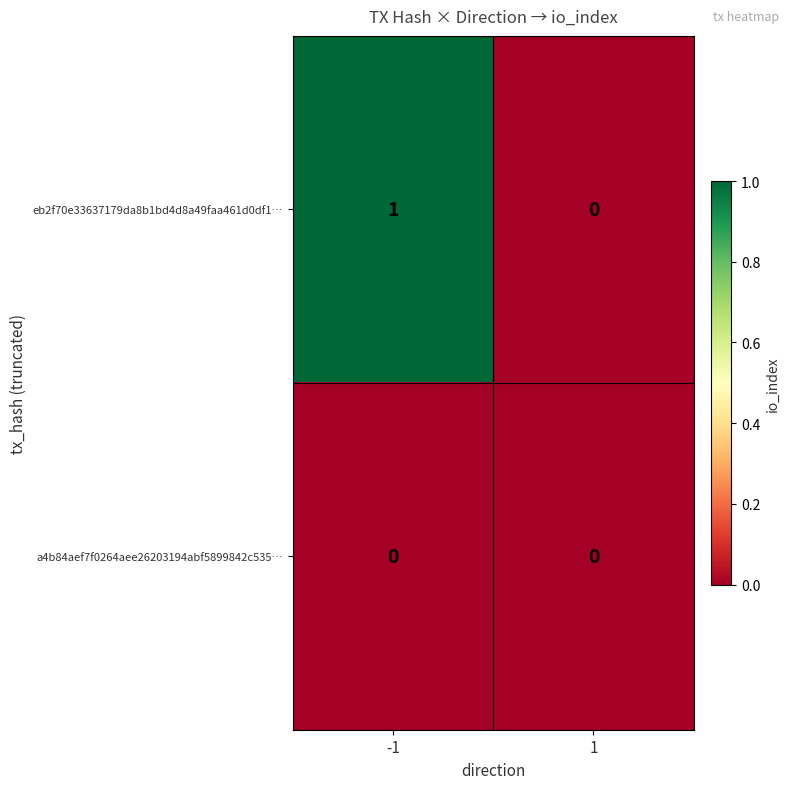

Which series has the widest spread of values?

eb2f70e33637179da8b1bd4d8a49faa461d0df1…